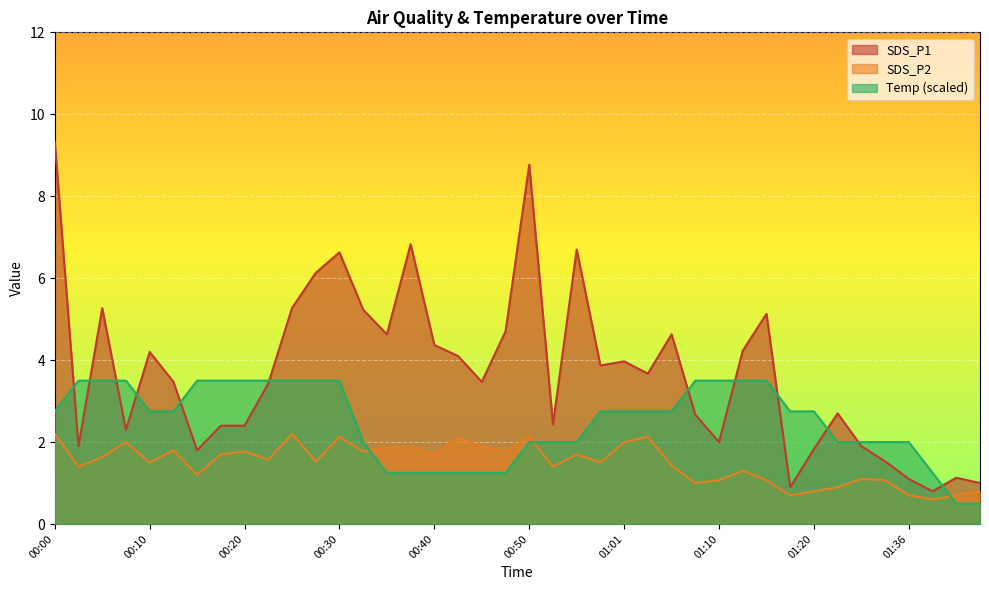

Does the chart display data point markers on the line(s)?

No